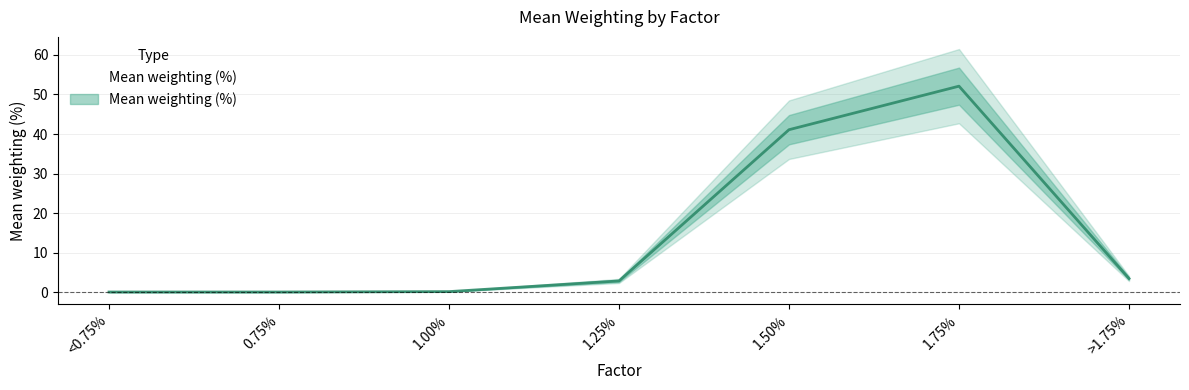

List the labels in order of value, smallest first.

<0.75%, 0.75%, 1.00%, 1.25%, >1.75%, 1.50%, 1.75%